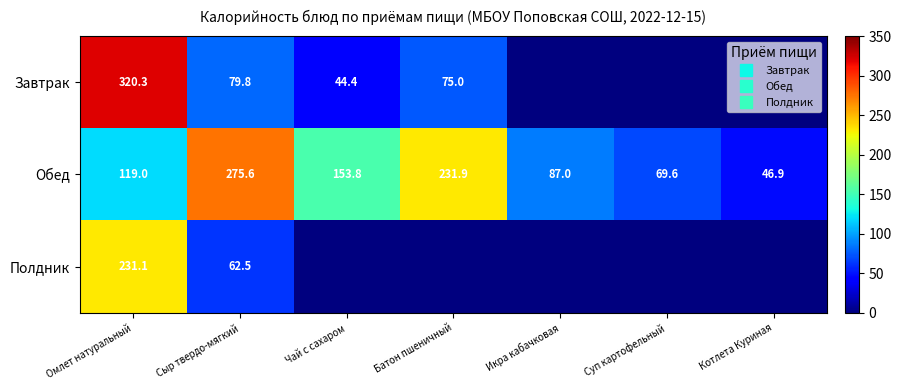

What is the lowest value of the Полдник series?

62.5